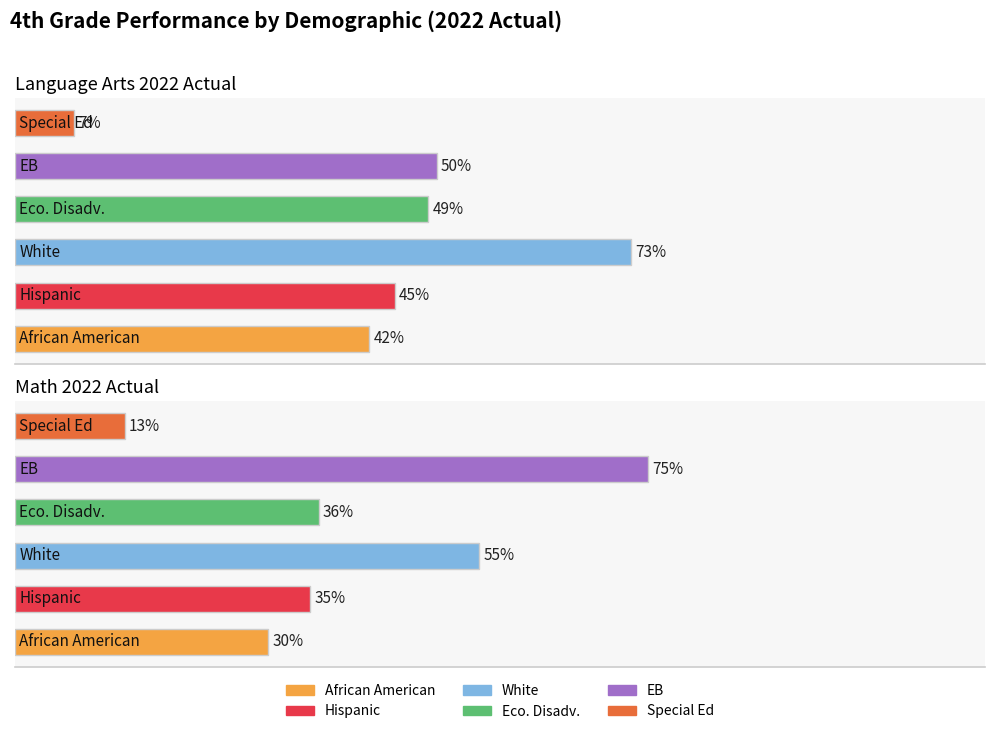

At which category is the sum across all series the highest?

Language Arts 2022 Actual